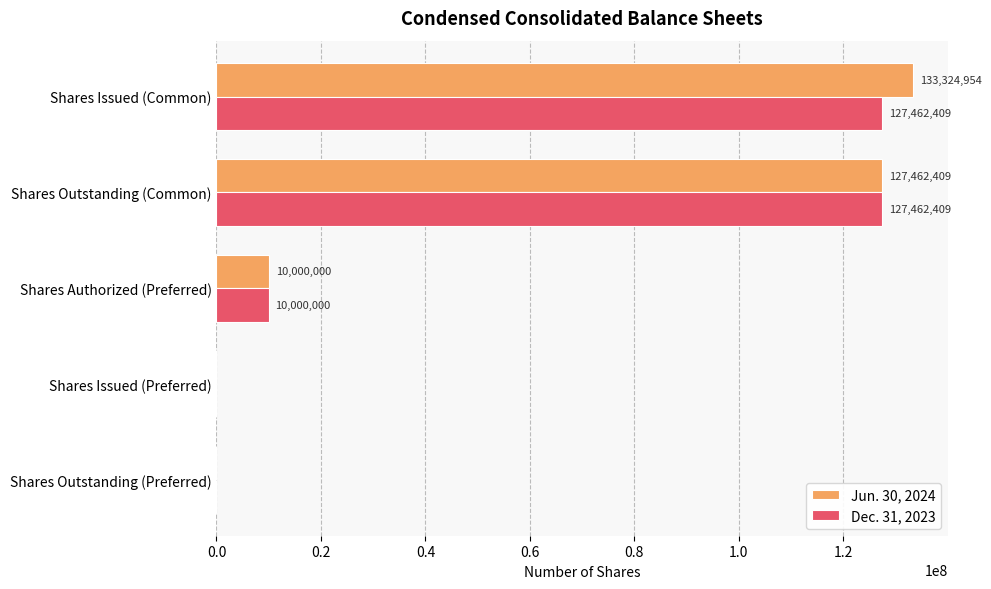

What is the sum of the Jun. 30, 2024 values at Shares Issued (Common) and Shares Outstanding (Preferred)?

133324954